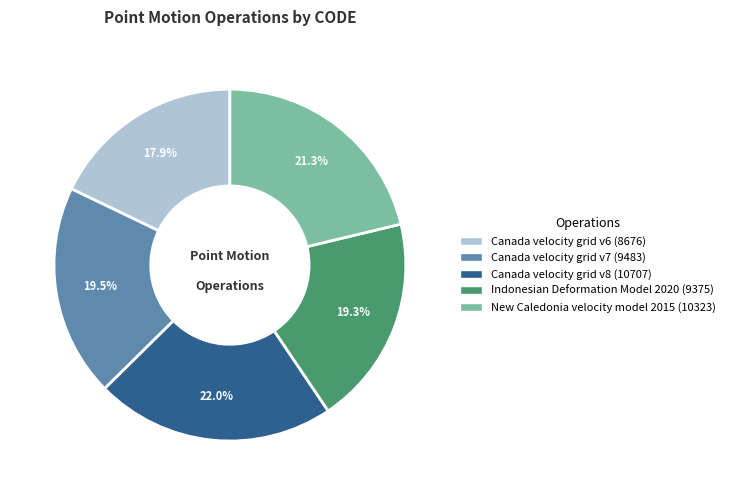

Do Canada velocity grid v6 and Indonesian Deformation Model 2020 together represent more than half of the pie?

No